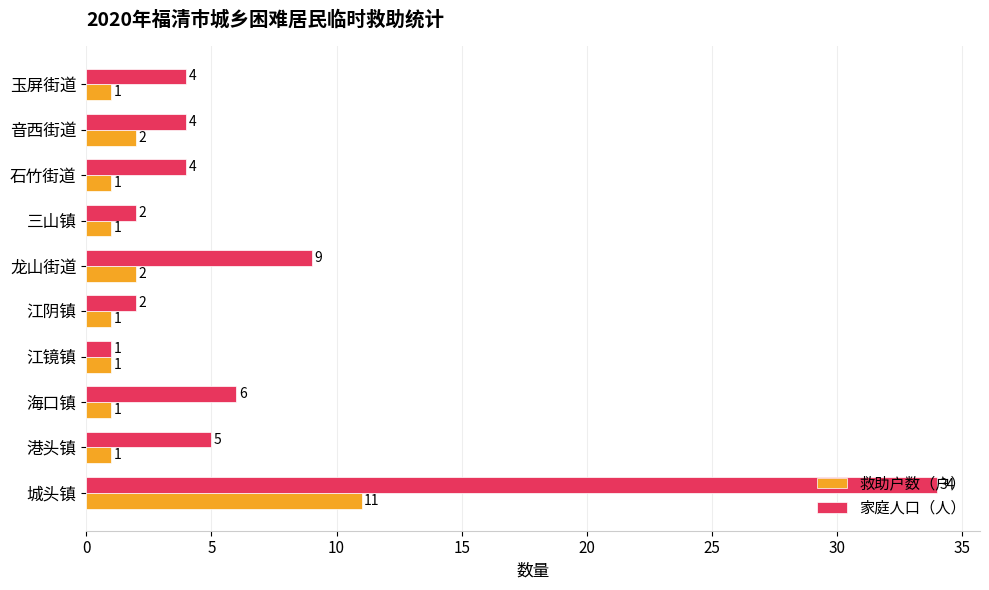

At which category is the sum across all series the highest?

城头镇